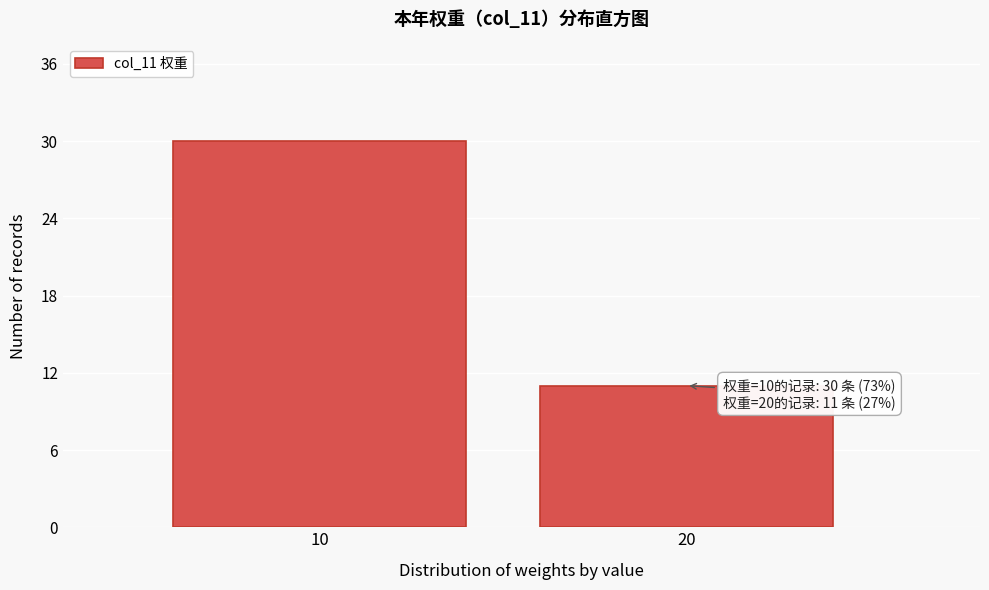

Reading left to right, extract all data points from this chart.

30	11